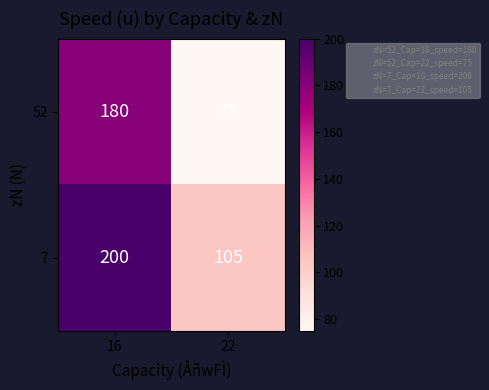

Reading left to right, what are all the values shown in this chart?

52: 180	75
7: 200	105